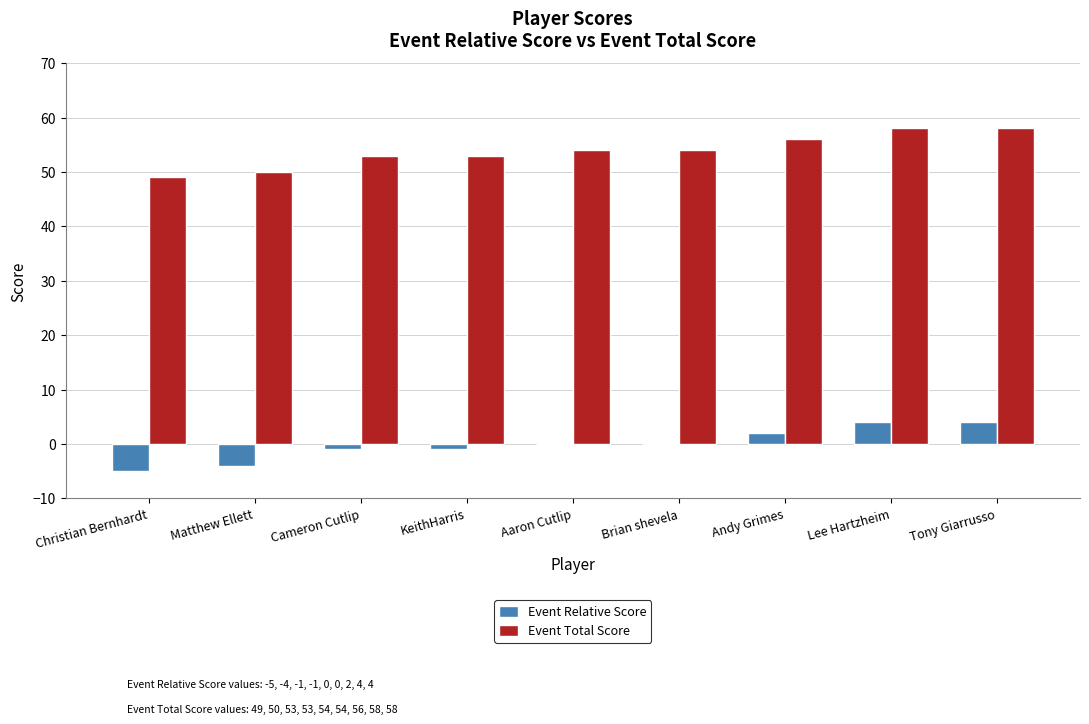

How many categories are shown in the chart?

9